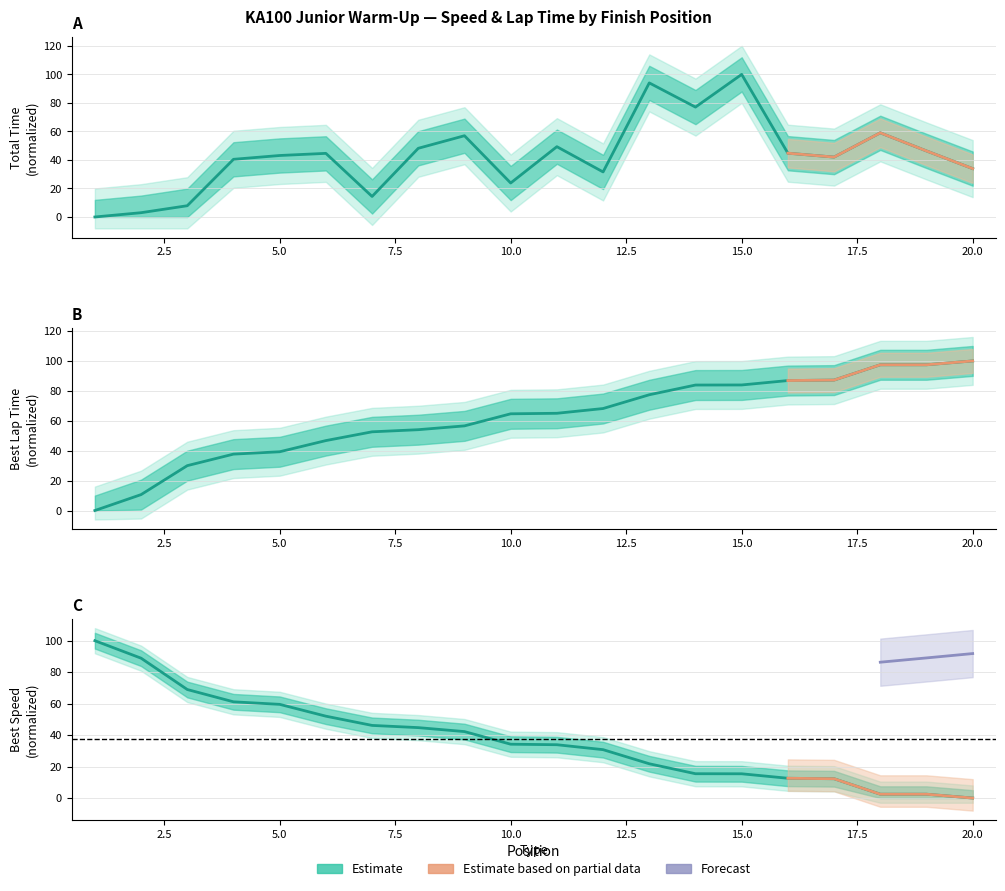

The value of Best Speed at 12 is 52.8. True or false?

False